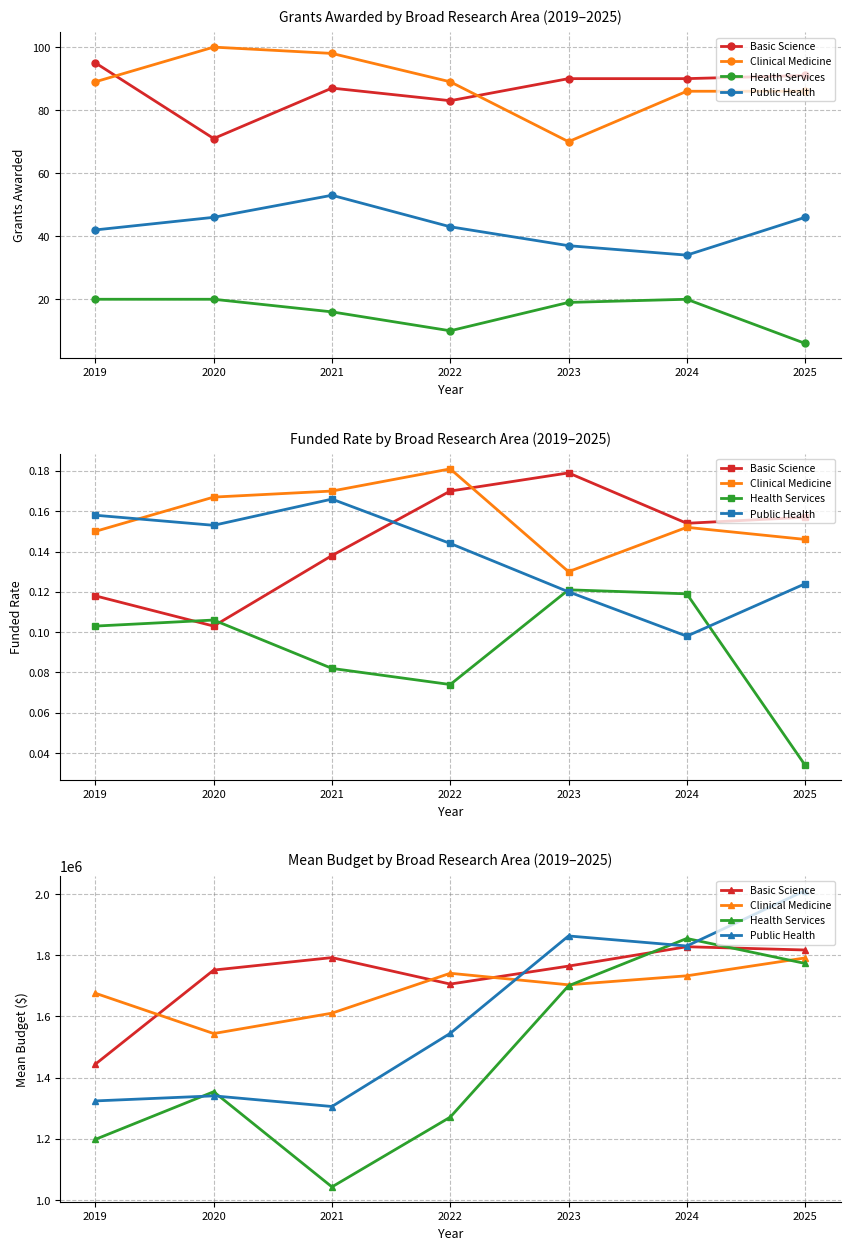

True or false: Health Services and Public Health intersect in this chart.

True